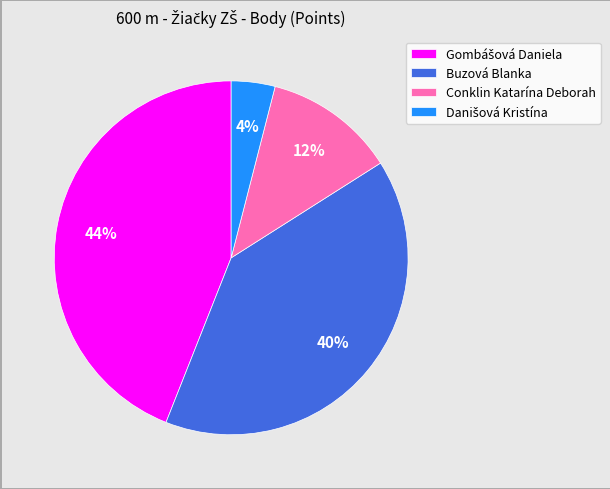

To the nearest percent, what is the difference between the largest and smallest slice percentages?

40%